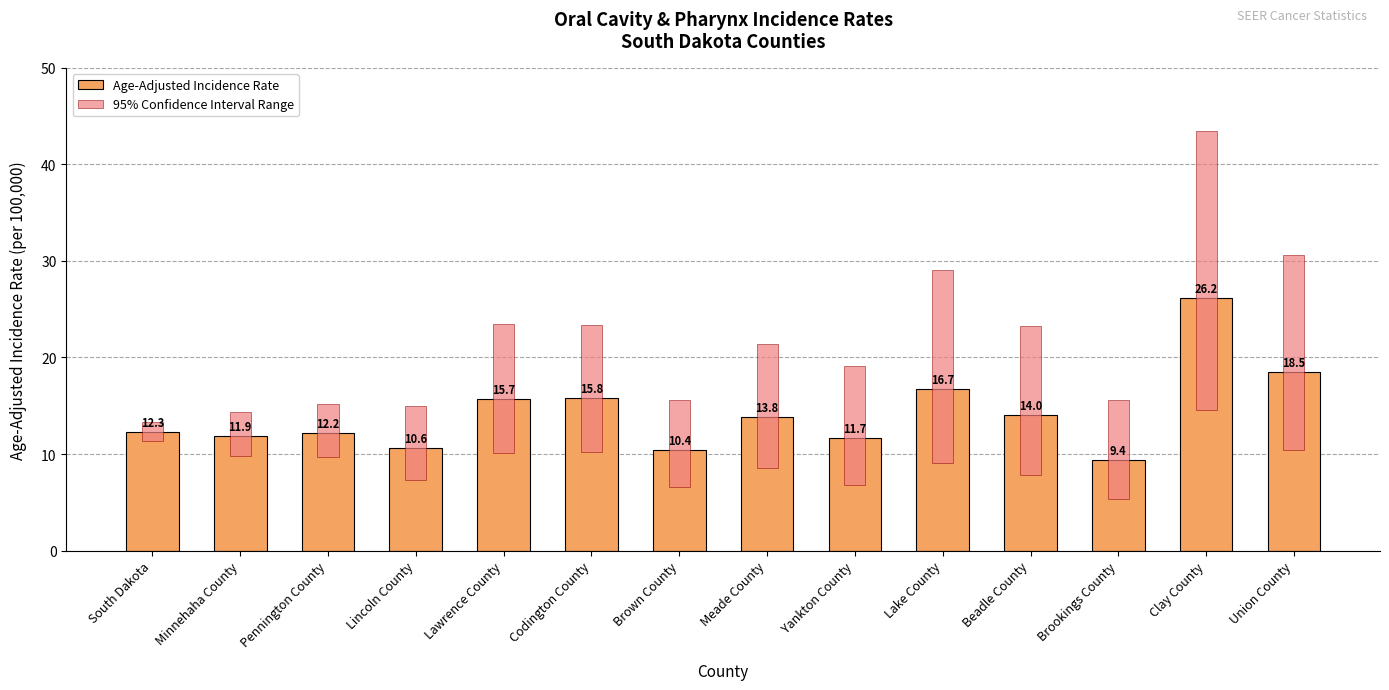

Are the bars horizontal?

No